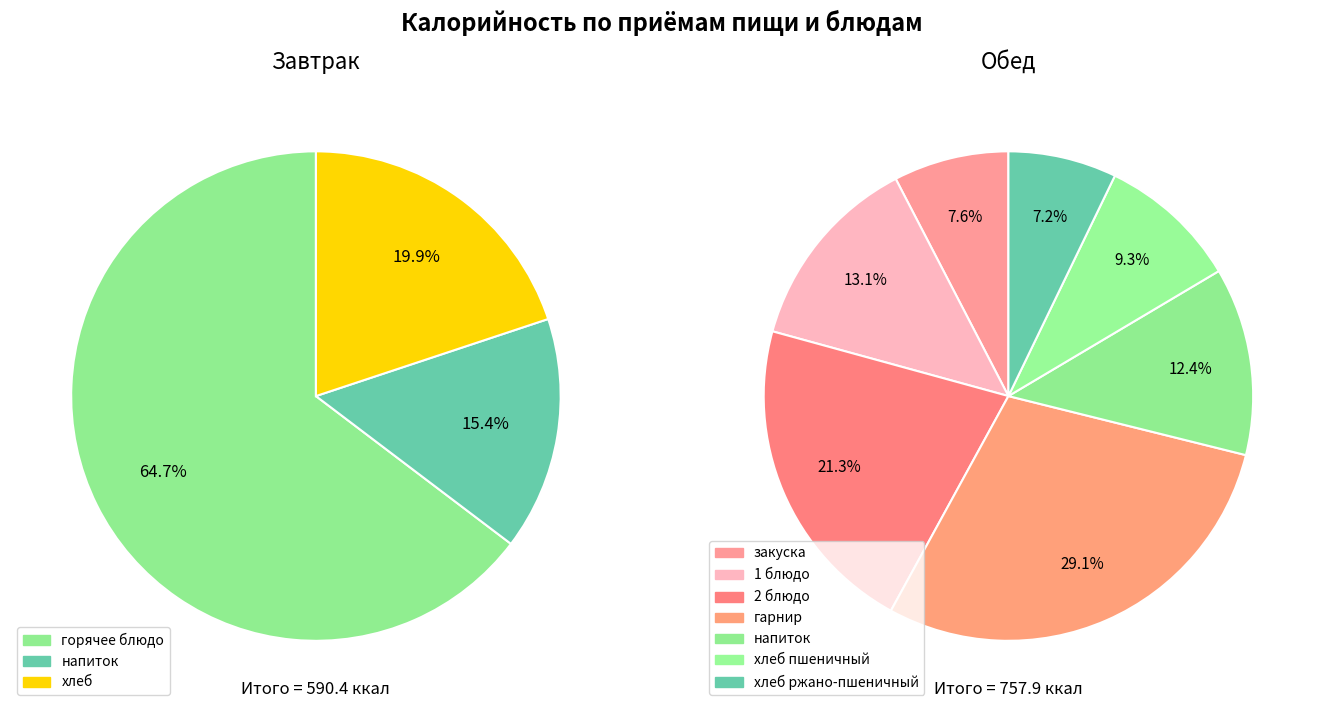

Does any single category account for the majority?

Yes